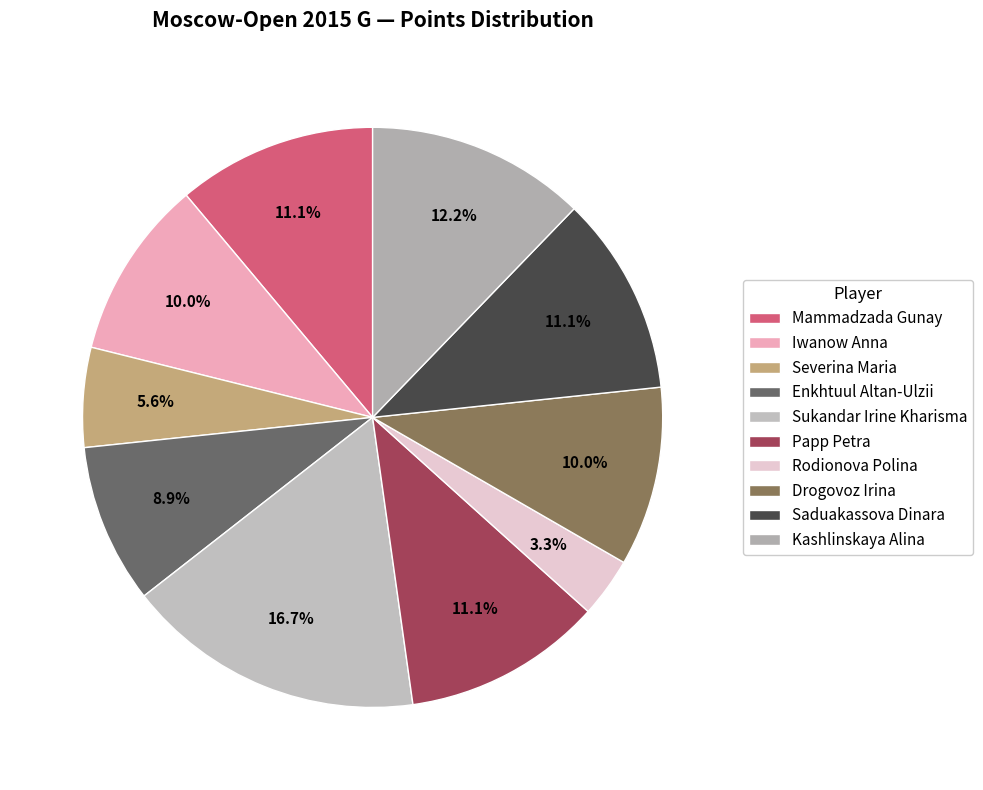

What portion of the pie excludes Saduakassova Dinara?

88.9%